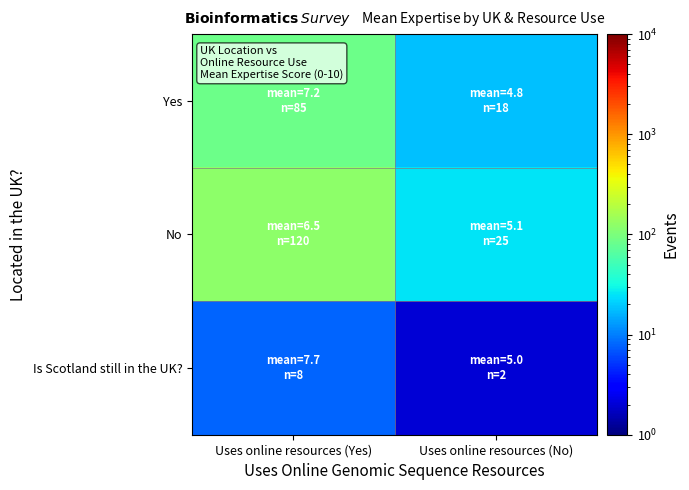

How many categories are shown in the chart?

2